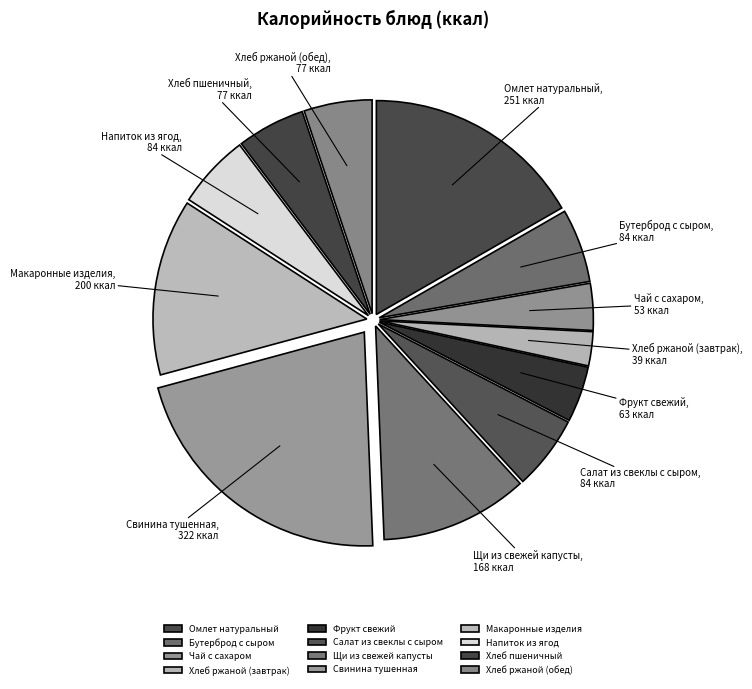

Which slice is the largest?

Свинина тушенная